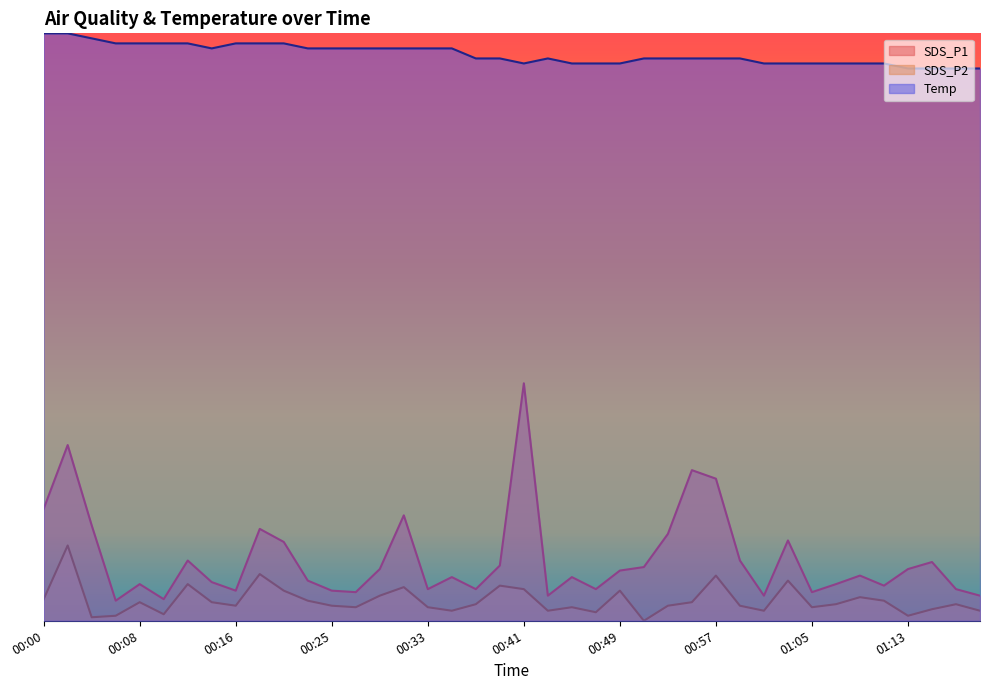

Which series has the largest range (max minus min)?

SDS_P1